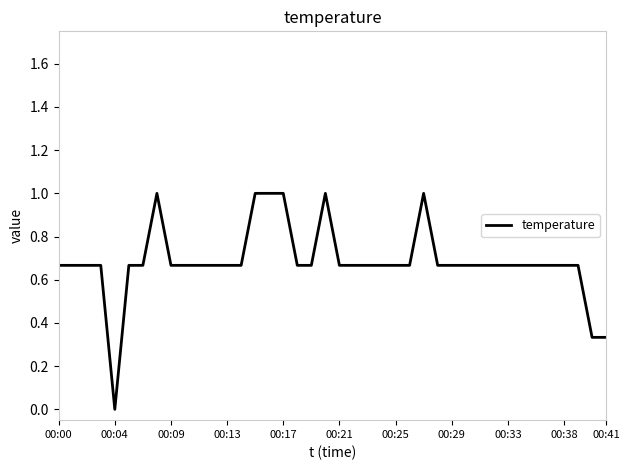

What is the difference between the maximum and minimum values?

1.0